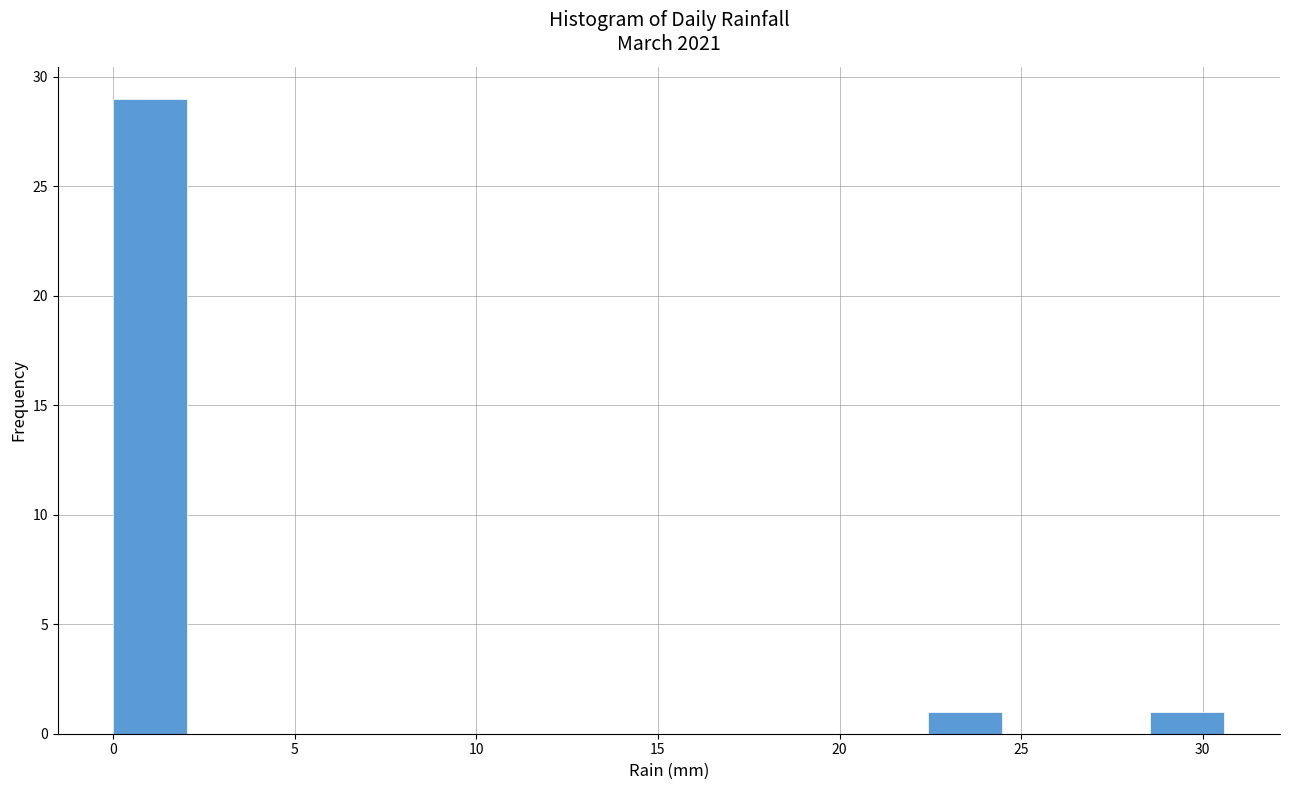

How tall is the bar that spans 0.0 to 2.0 on the x-axis? Neither the bar edges nor the heights are printed on the chart, so give them approximately, as read against the axes.

29